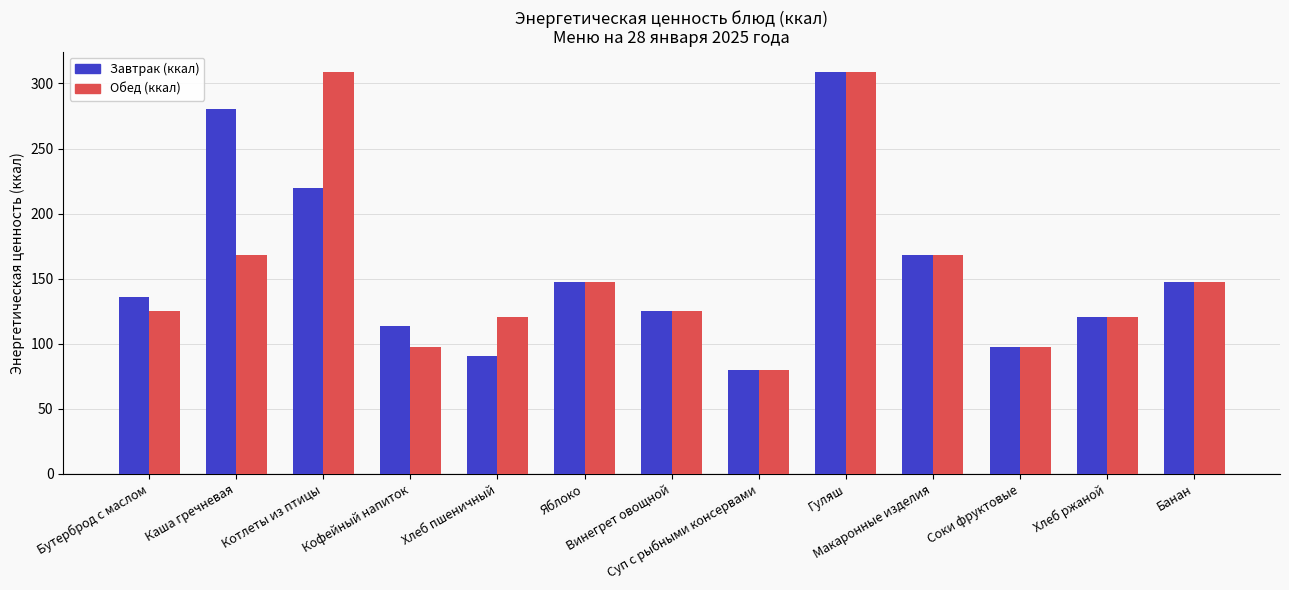

At how many categories does at least one series exceed 231?

3